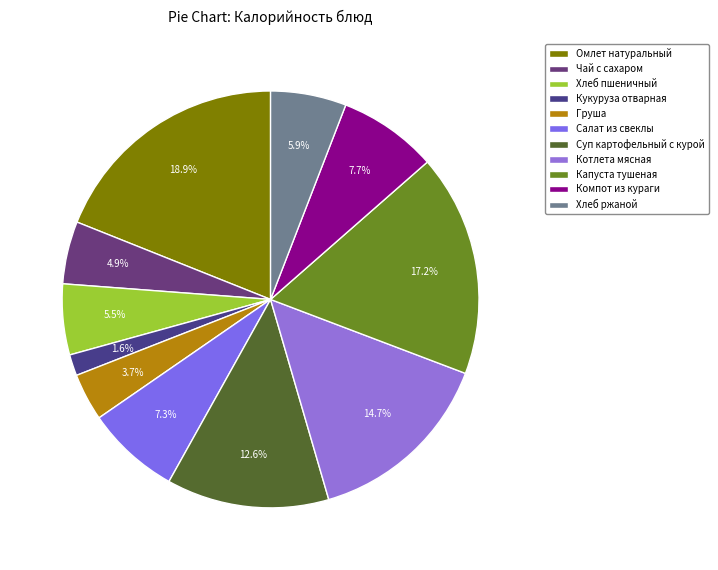

True or false: Капуста тушеная accounts for 17% of the total.

True